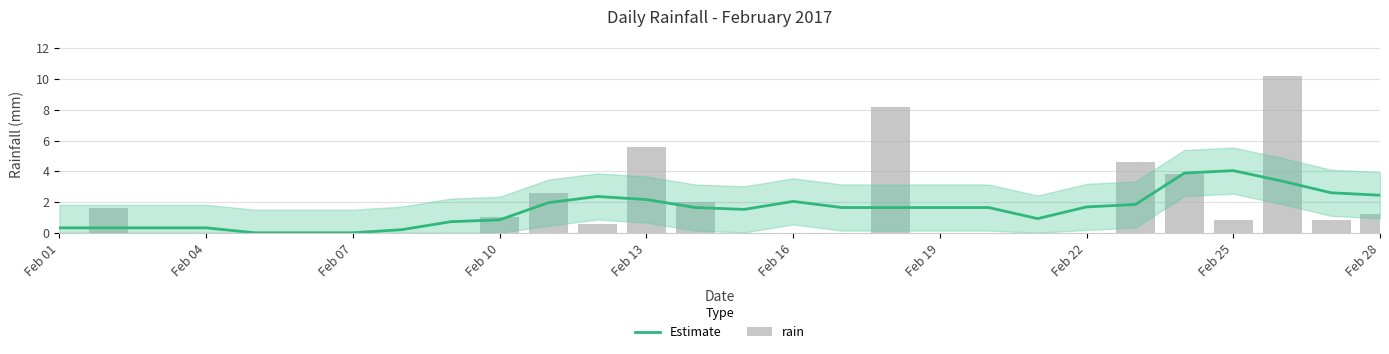

The Estimate series shows 3.4 at 11. True or false?

False